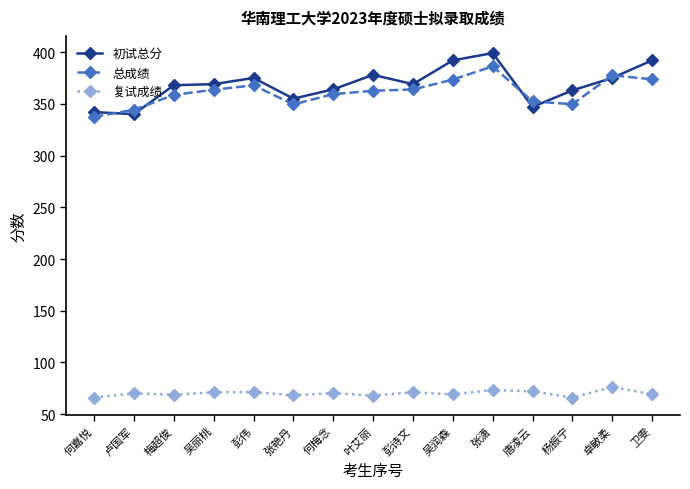

The value of 总成绩 at 梅超俊 is 500.3. True or false?

False